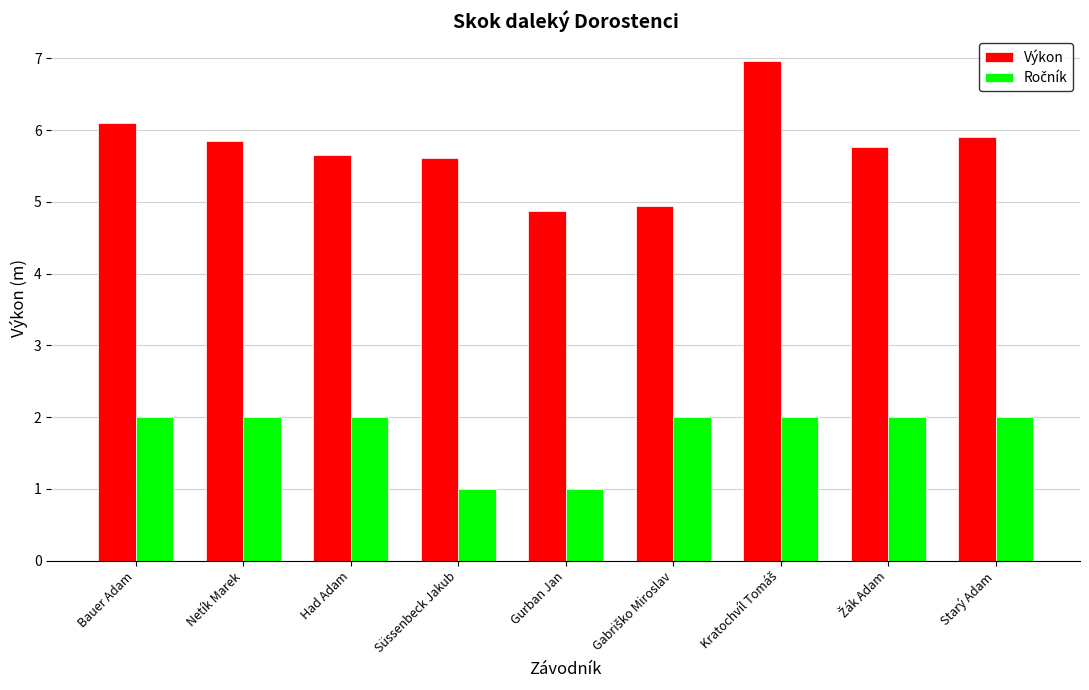

Which series has the largest range (max minus min)?

Výkon